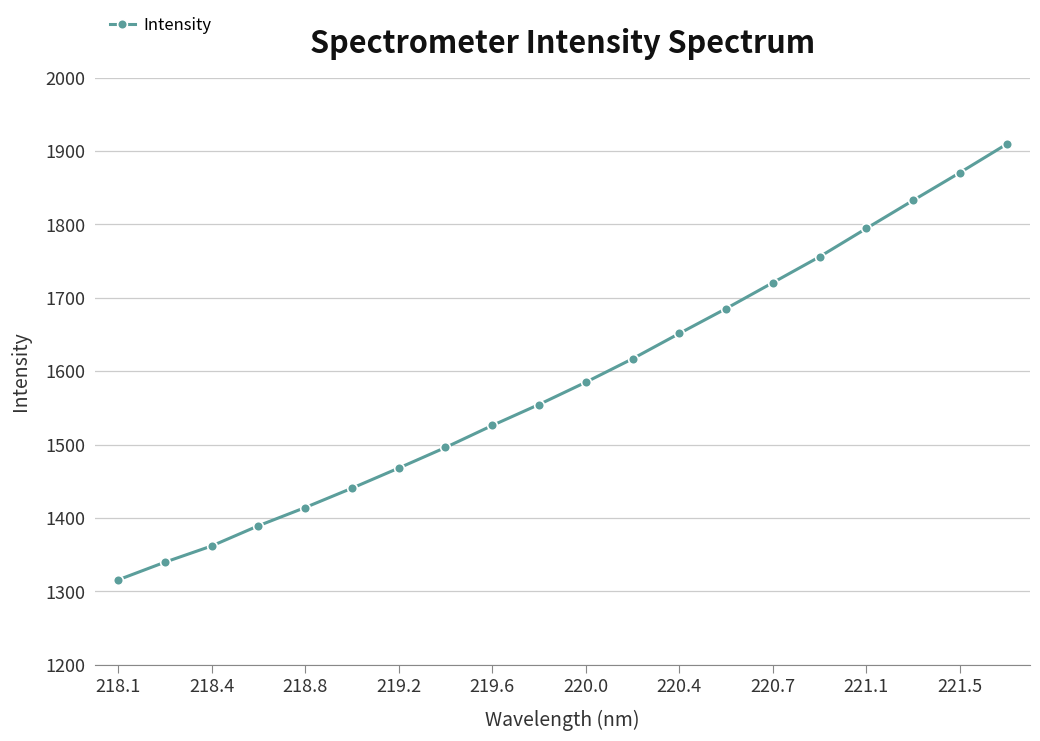

What is the average value?

1586.5